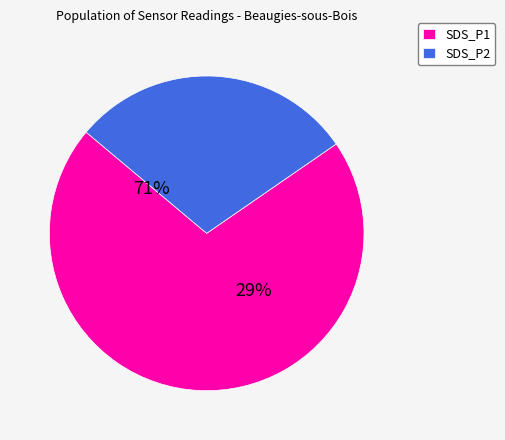

Is it true that SDS_P2 is 42% of the pie?

False